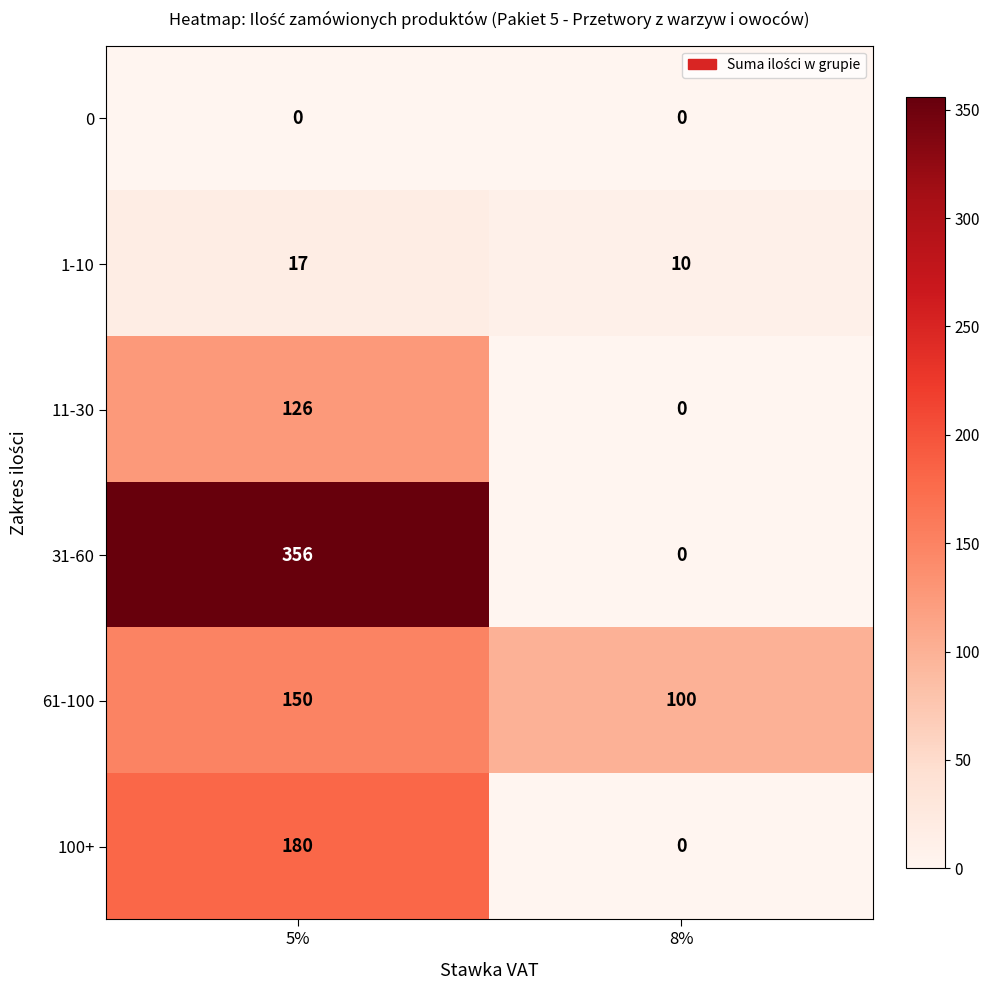

What is the sum of the 11-30 values at 8% and 5%?

126